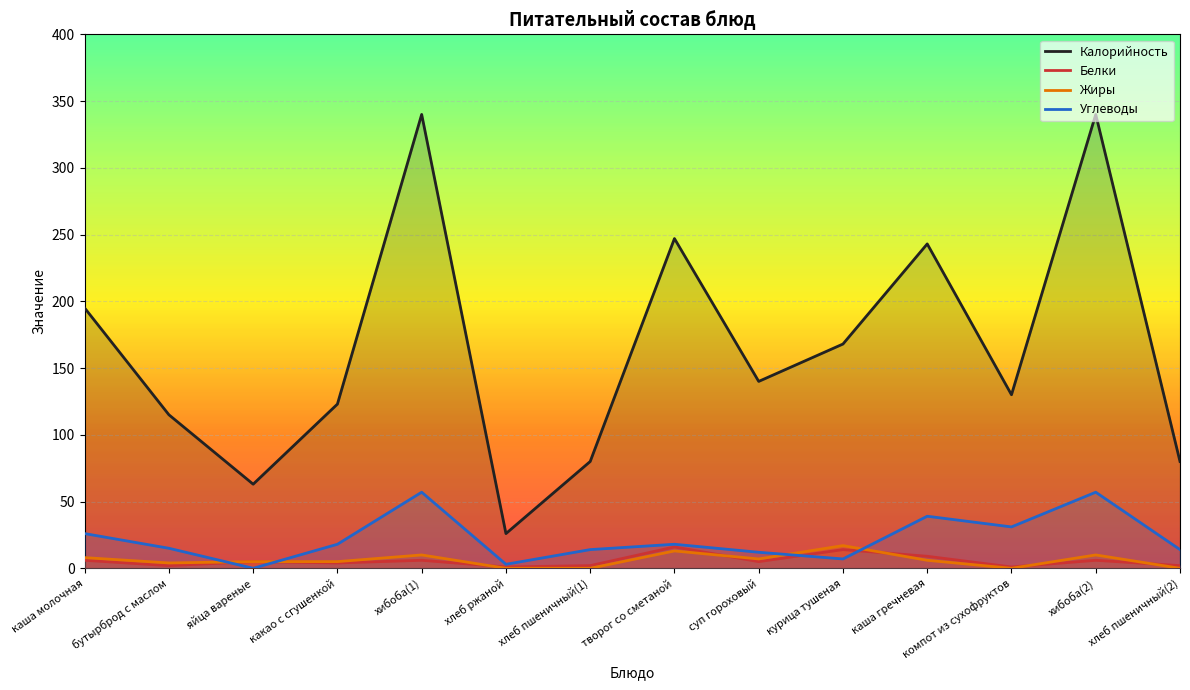

Between яйца вареные and творог со сметаной, which series saw the biggest shift?

Калорийность